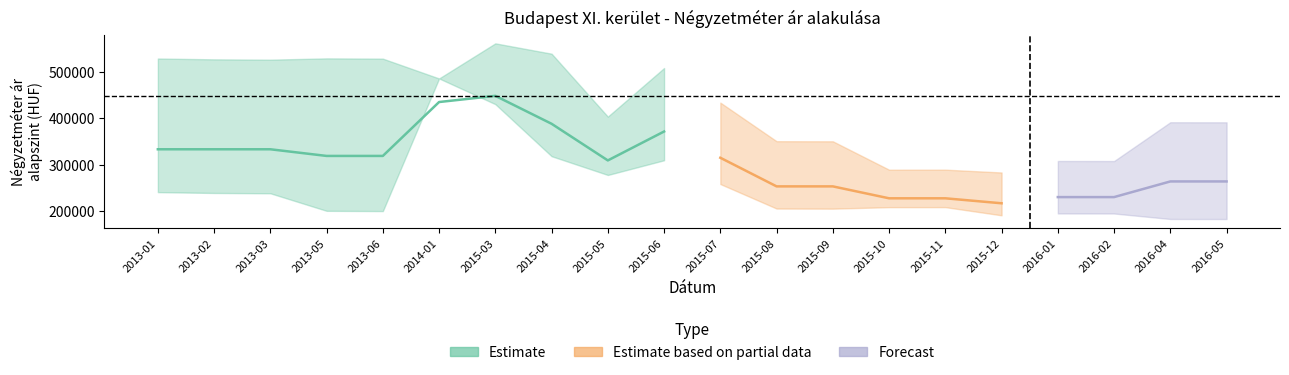

What is the difference between the Szórás felső határ values at 2015-09 and 2015-05?

53236